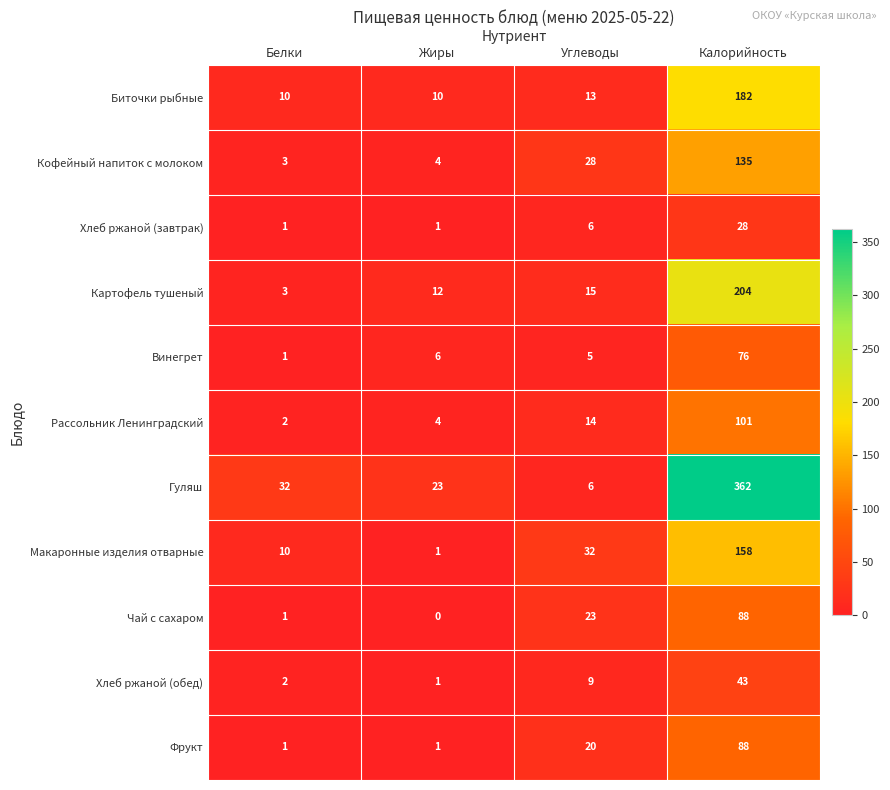

How many values in the Хлеб ржаной (обед) series are below 9?

2